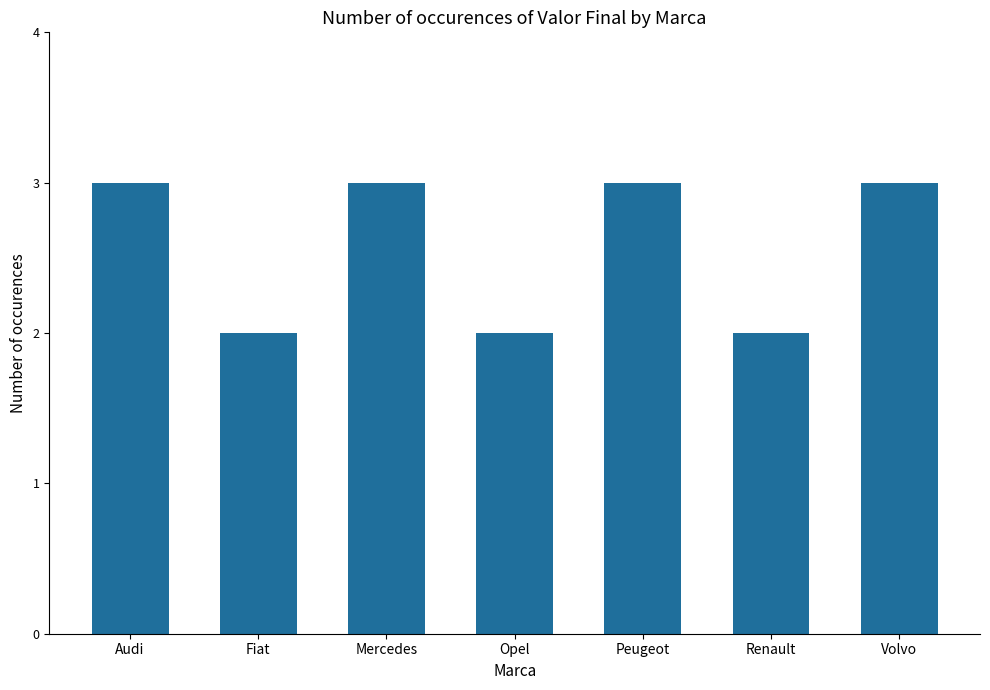

What is the maximum value shown in the chart?

3